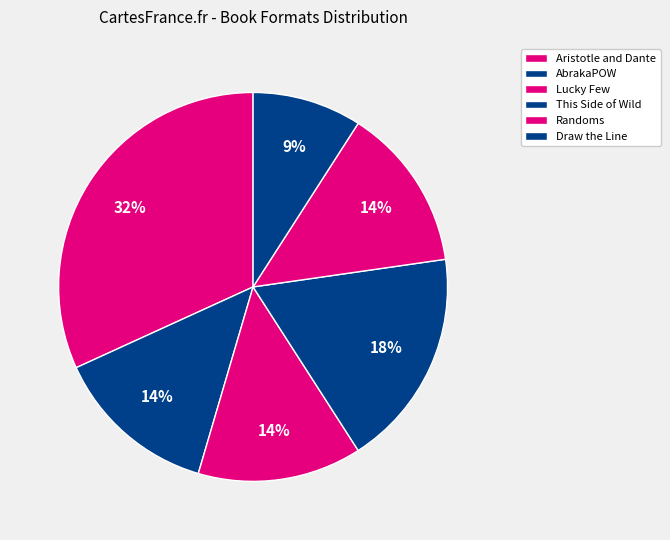

Between Aristotle and Dante and Lucky Few, which is larger?

Aristotle and Dante